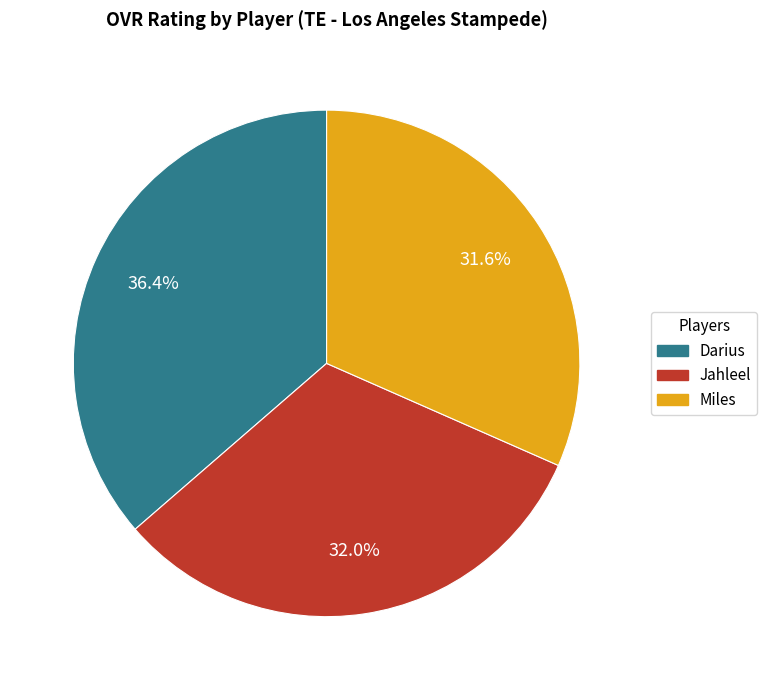

Is it true that Darius is 36% of the pie?

True